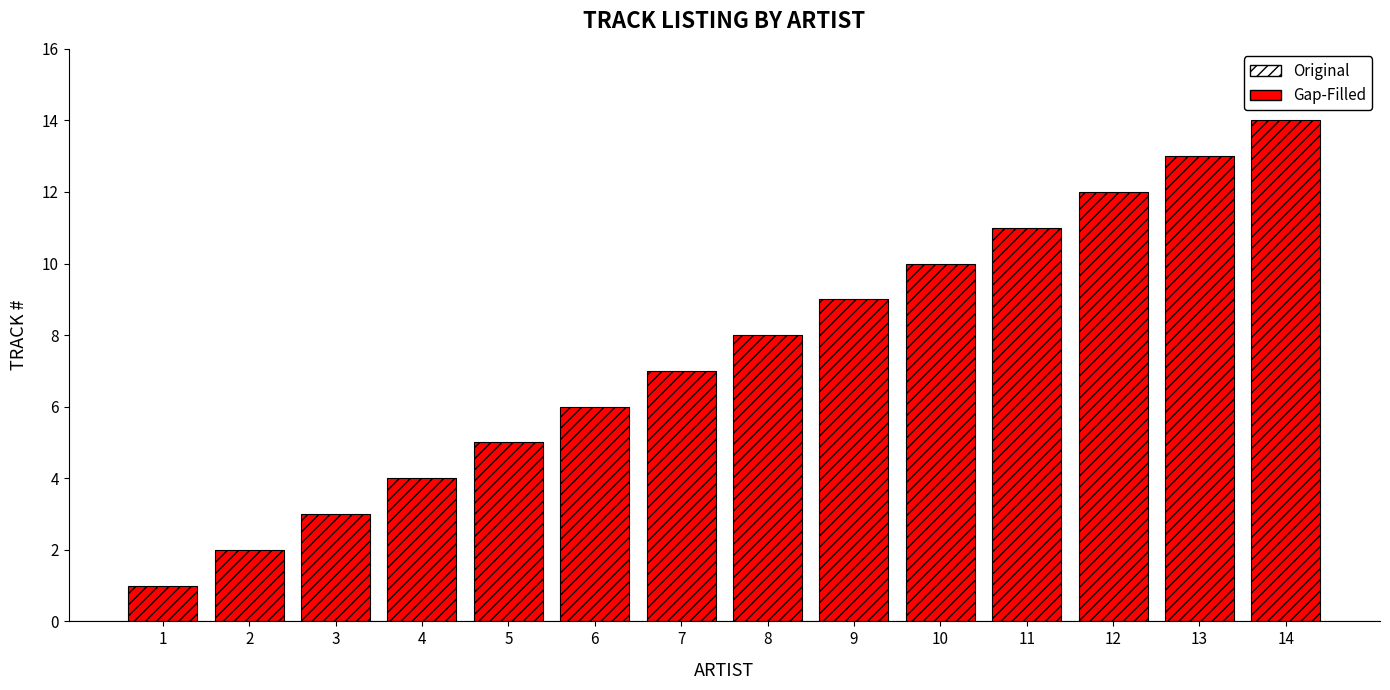

The chart shows a value of 2 at 2. True or false?

True